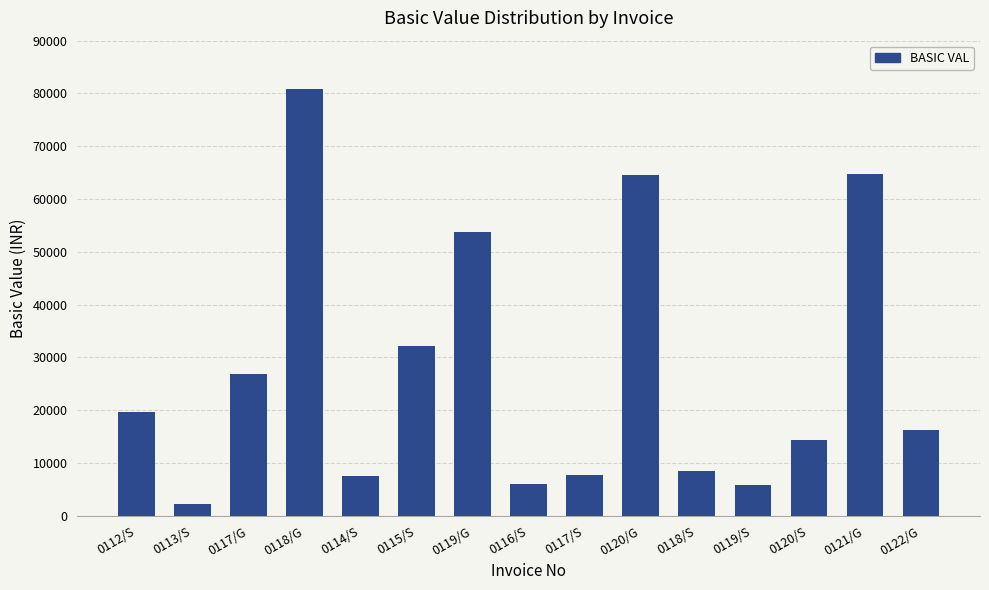

Where does the data first go above 16150?

0112/S